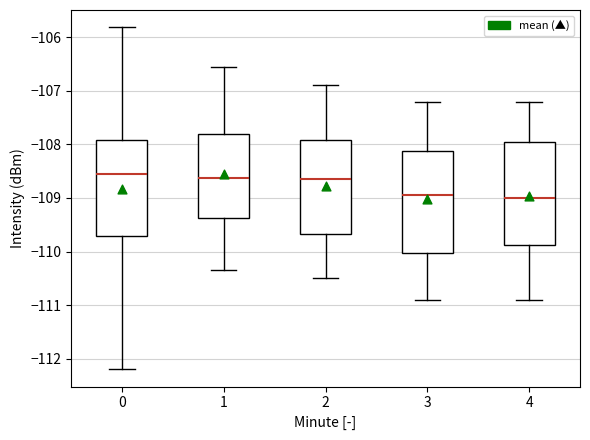

Reading left to right, transcribe this box plot: for each box, give where its median line is, the range the box spans, and where its two whiskers end, as read against the y-axis. The values are not printed on the chart, so give them approximately, as read against the axis.

0: median -108.6, box -109.7 to -107.9, whiskers -112.2 to -105.8
1: median -108.6, box -109.4 to -107.8, whiskers -110.3 to -106.5
2: median -108.6, box -109.7 to -107.9, whiskers -110.5 to -106.9
3: median -108.9, box -110.0 to -108.1, whiskers -110.9 to -107.2
4: median -109.0, box -109.9 to -107.9, whiskers -110.9 to -107.2